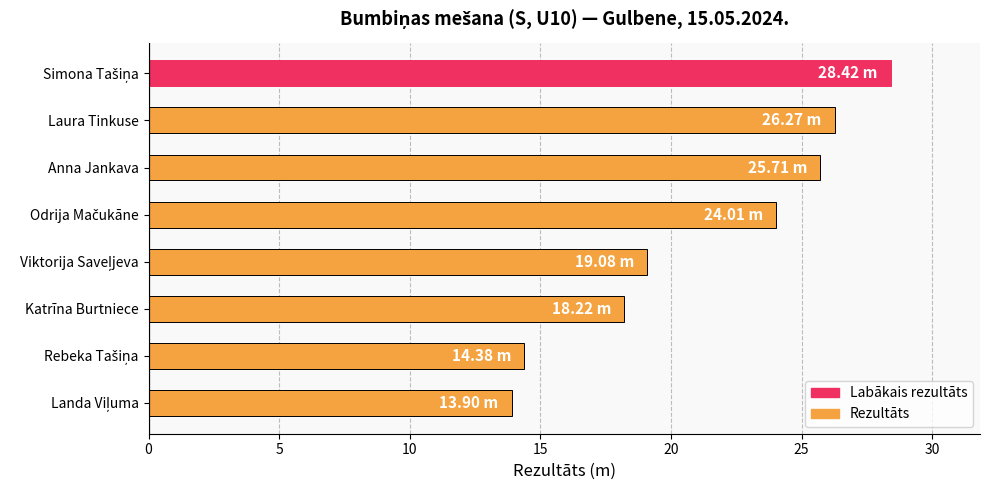

What is the difference between the second highest and second lowest values?

11.9